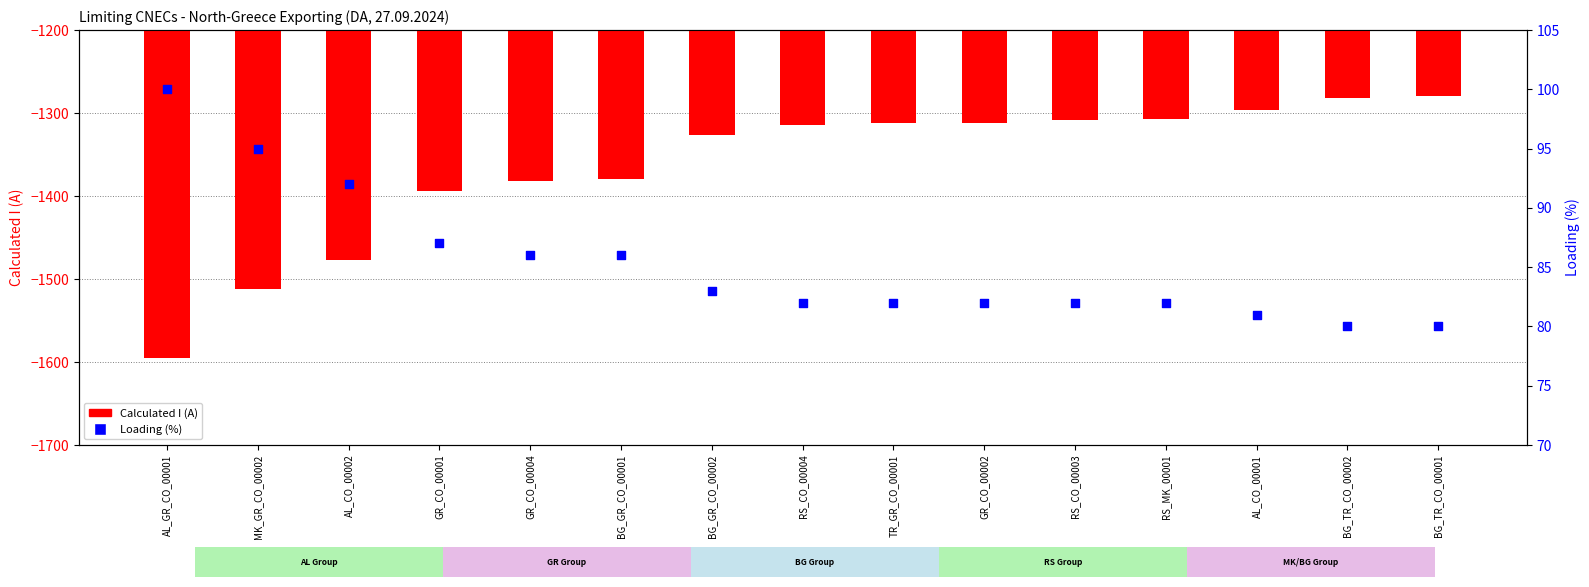

Which series has the largest total across all categories?

Loading (%)